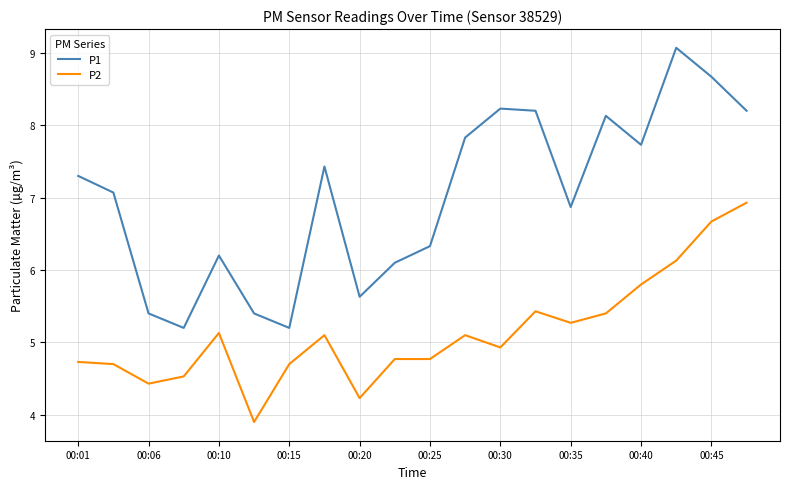

What are all the series names shown in the legend?

P1, P2